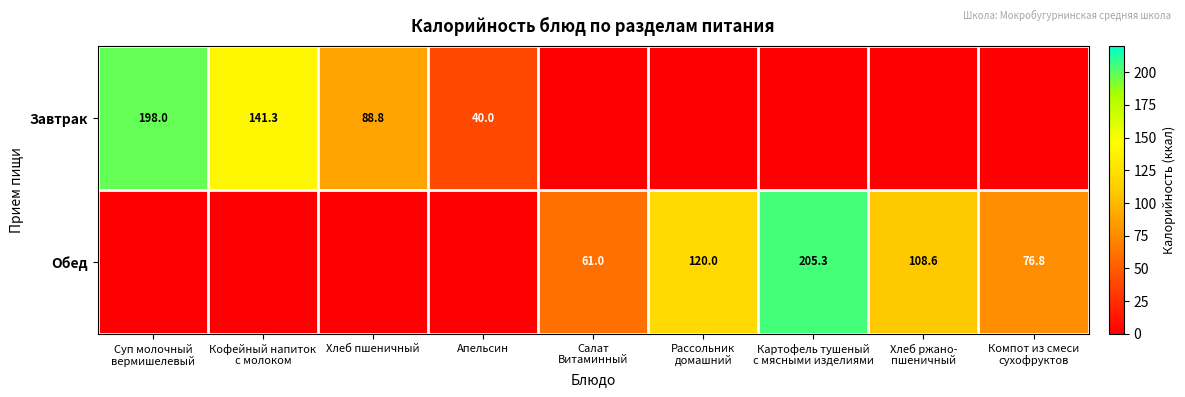

The value of Завтрак at Компот из смеси сухофруктов is 0.0. True or false?

True